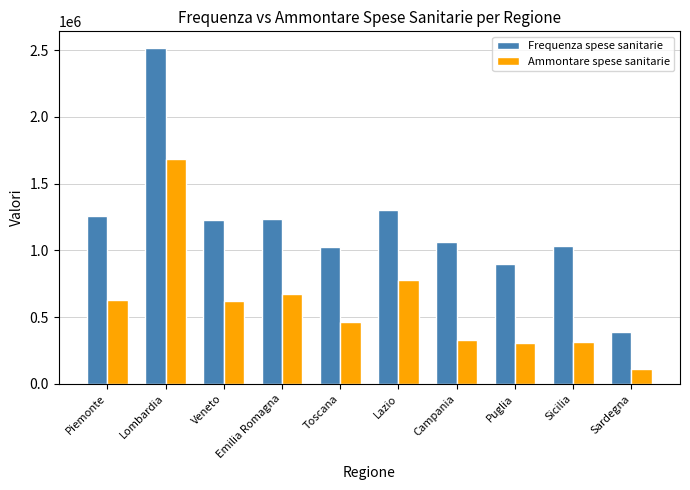

What are all the series names shown in the legend?

Frequenza spese sanitarie, Ammontare spese sanitarie